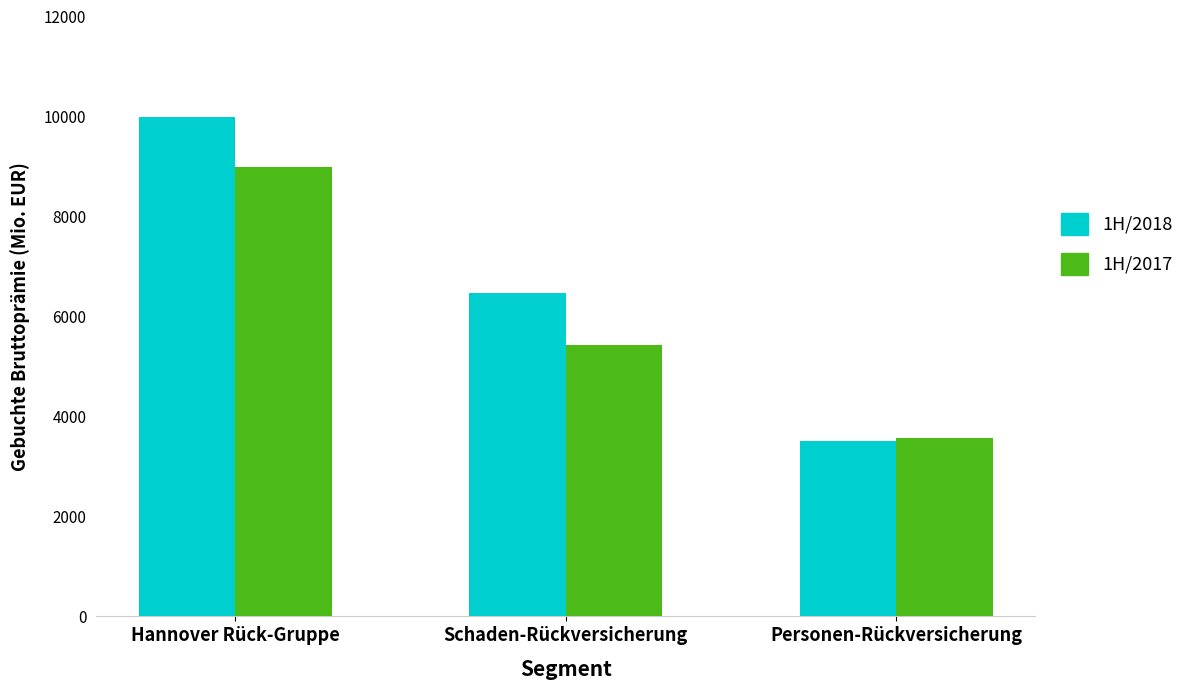

At which label does 1H/2017 reach its peak?

Hannover Rück-Gruppe